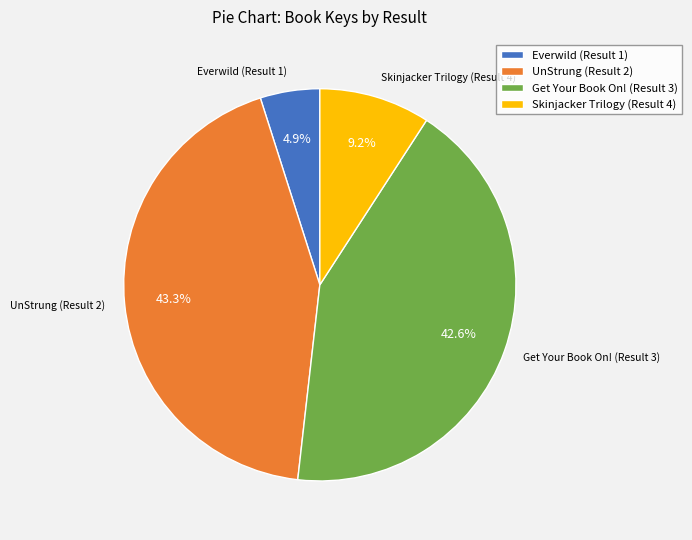

To the nearest percent, what is the combined percentage of Skinjacker Trilogy (Result 4) and UnStrung (Result 2)?

52%